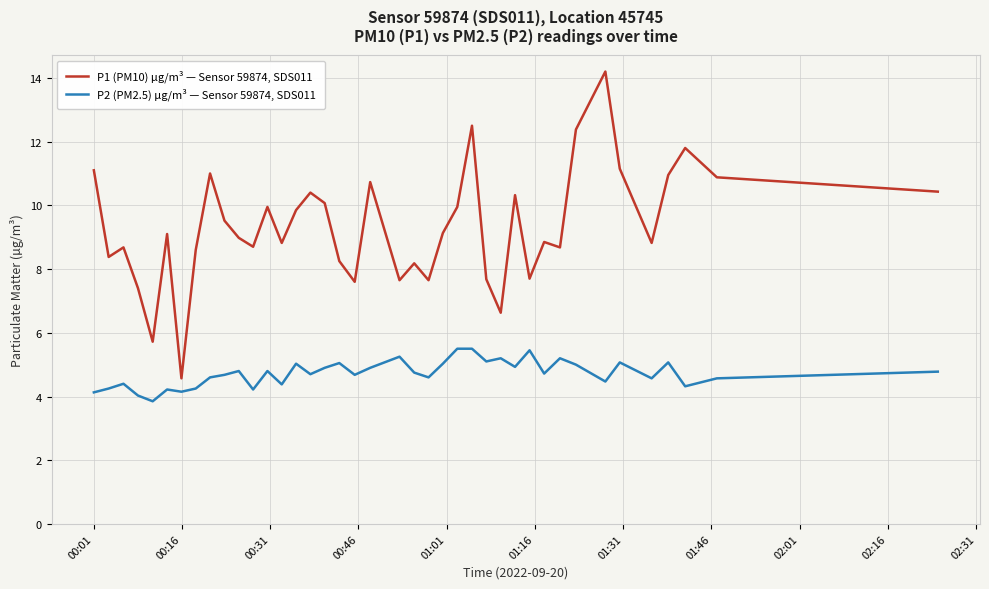

What is the difference between the second highest and minimum values in the P1 (PM10) µg/m³ — Sensor 59874, SDS011 series?

7.9